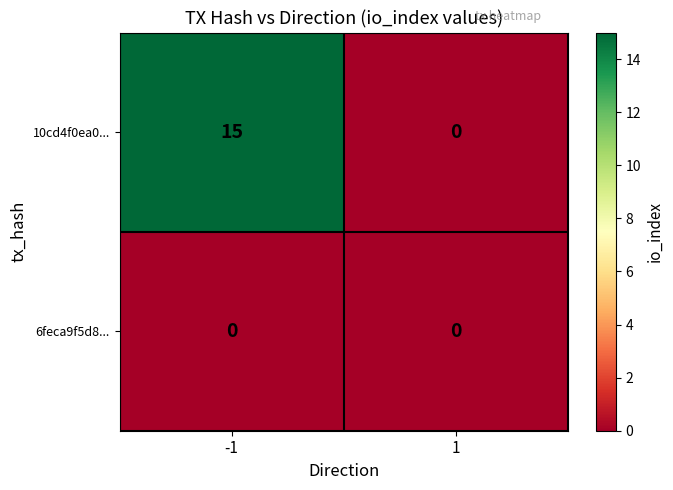

Reading left to right, transcribe all the data shown in this chart.

10cd4f0ea0...: -1=15	1=0
6feca9f5d8...: -1=0	1=0